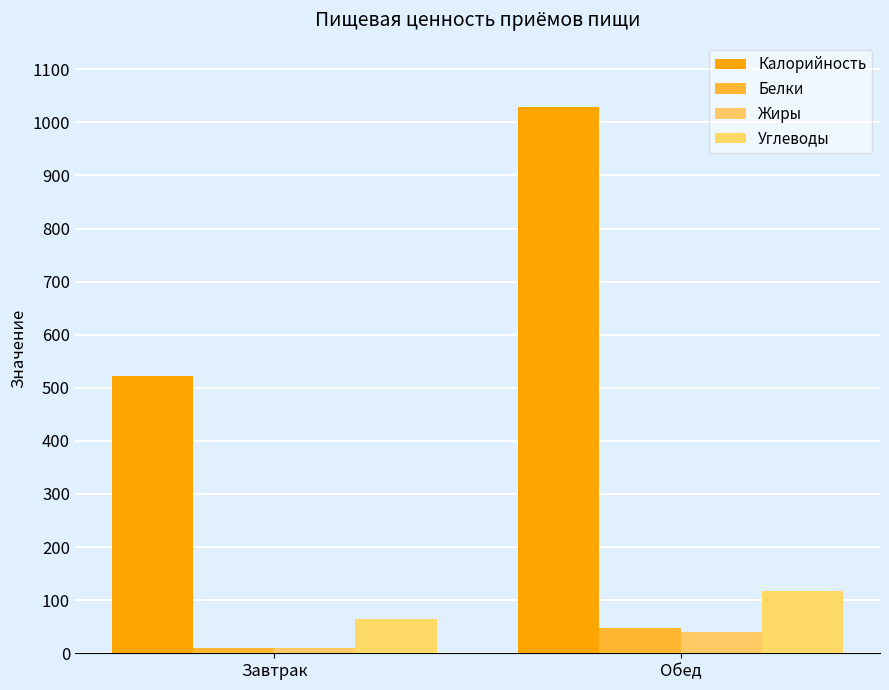

What are all the series names shown in the legend?

Калорийность, Белки, Жиры, Углеводы